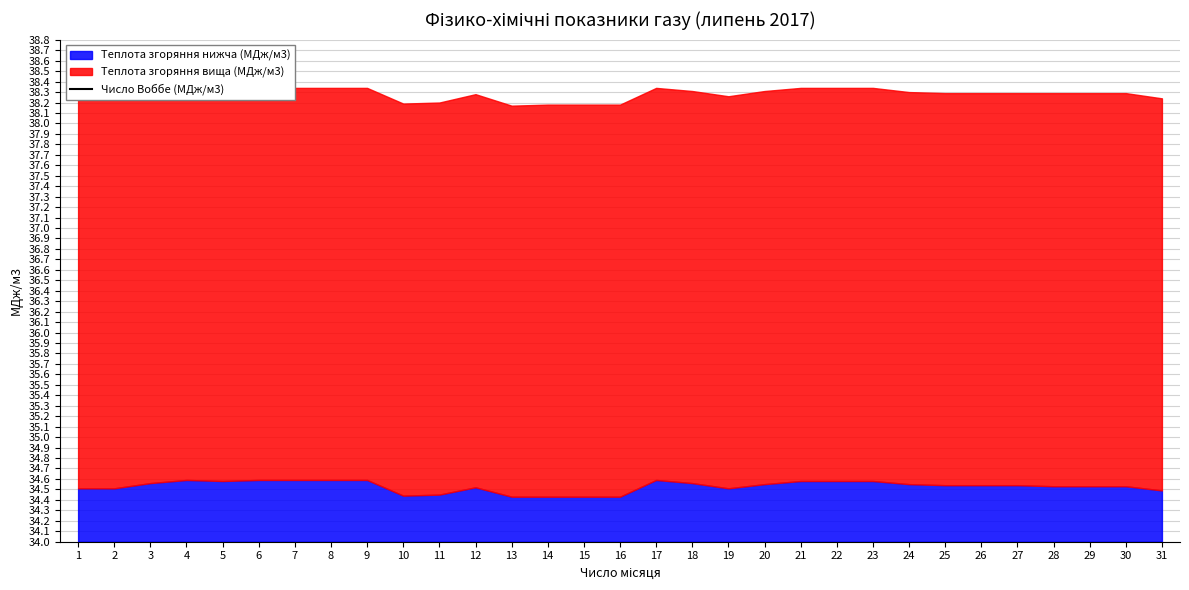

What is the greatest value displayed?

50.1